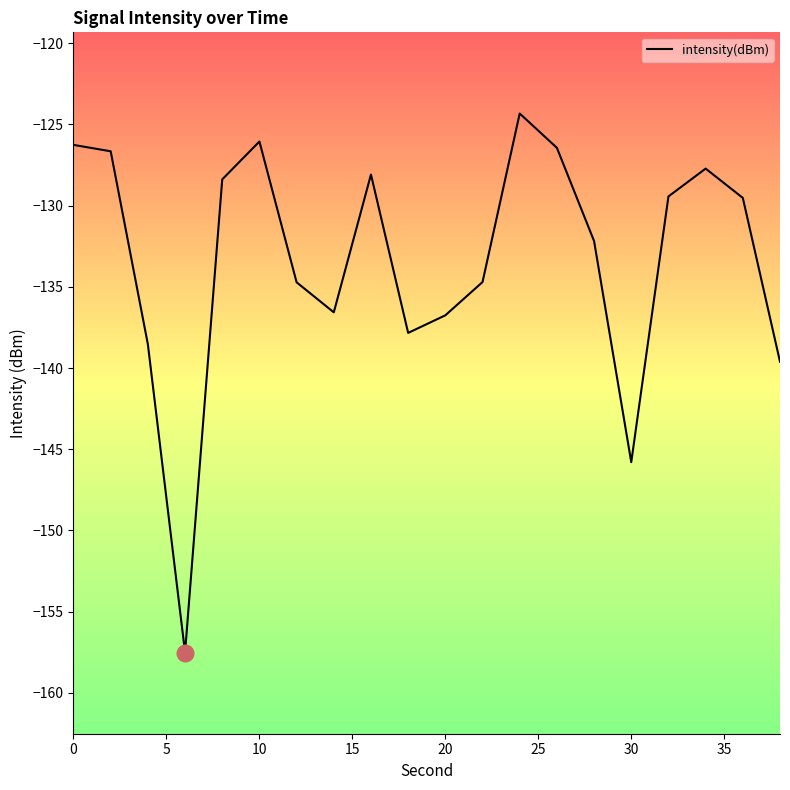

What is the sum of all values?

-2667.1